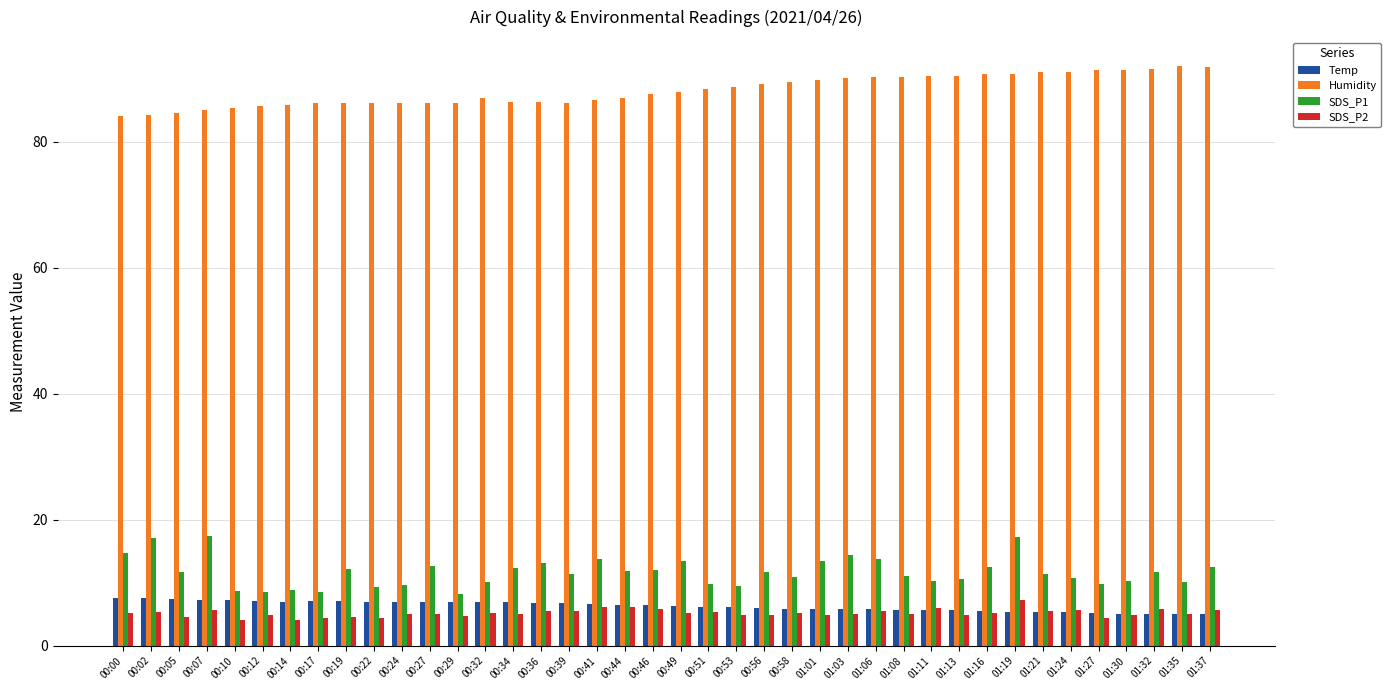

What is the total value across all series at 00:12?

106.1